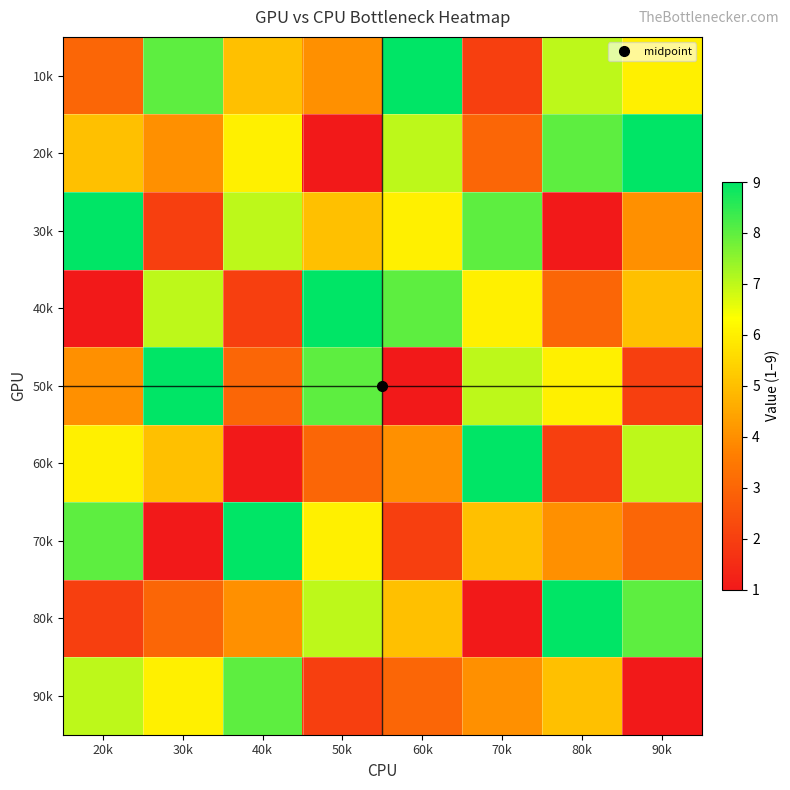

How many series are shown in this chart?

9